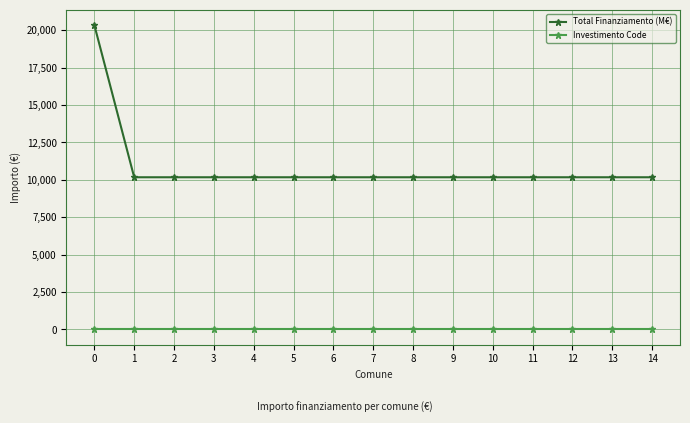

What is the smallest value displayed?

1.3